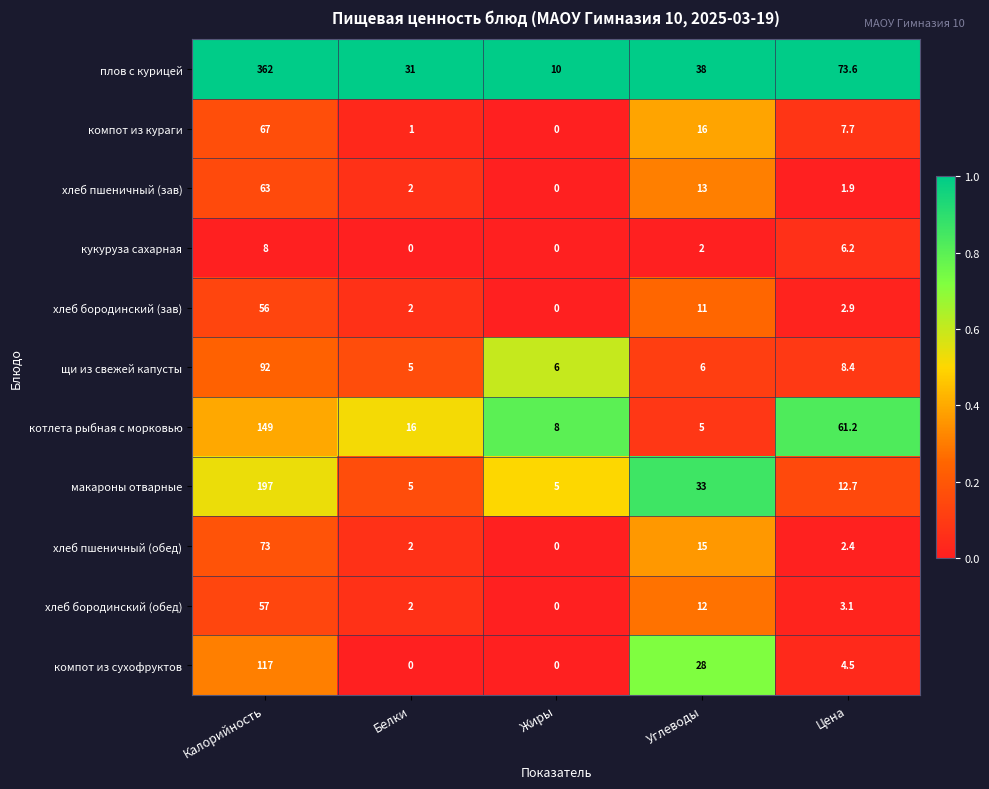

Count the number of data series in this chart.

11